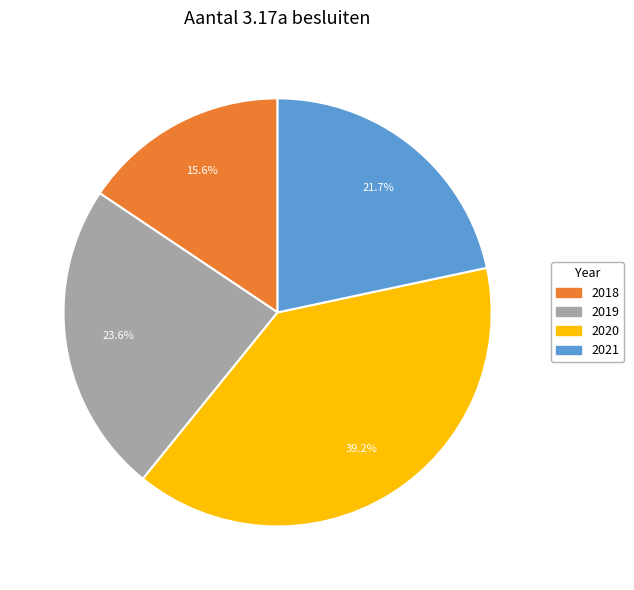

Which slice is the smallest?

2018